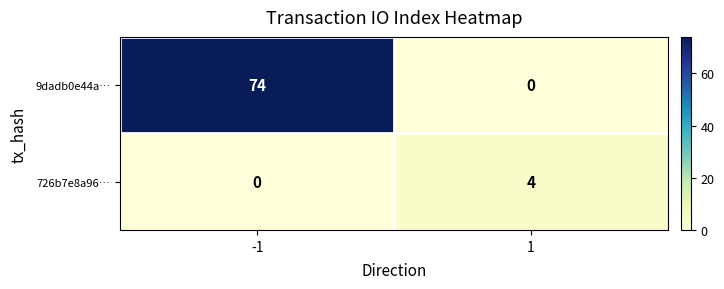

List the labels in order of 9dadb0e44a… value, largest first.

-1, 1